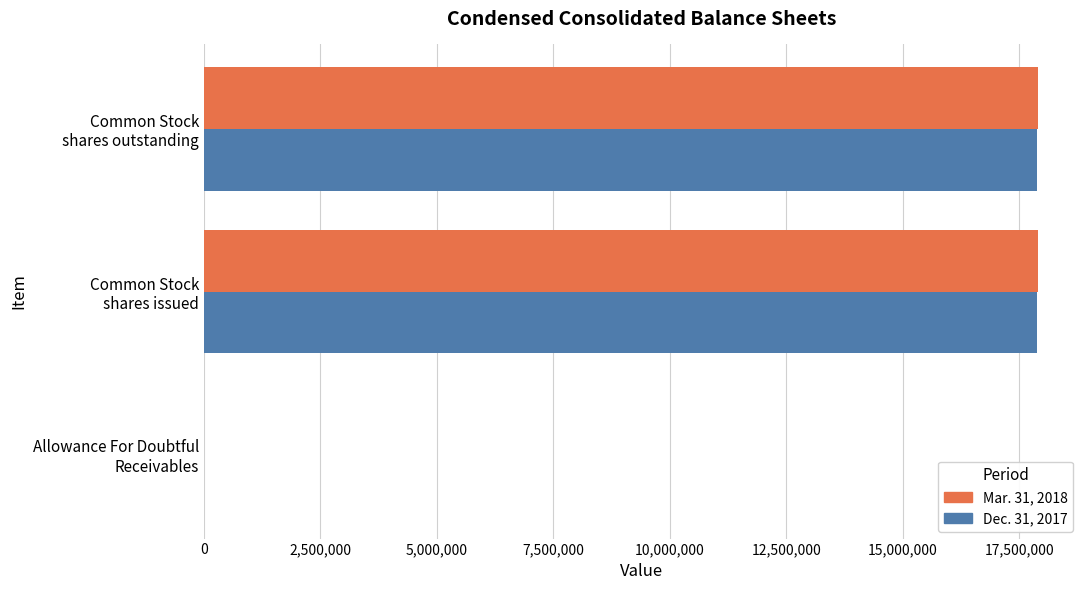

What is the greatest value displayed?

17910440